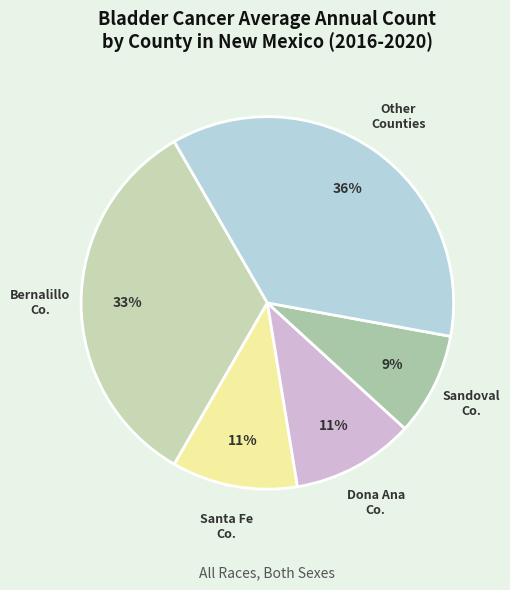

To the nearest percent, what is the average slice percentage?

20%